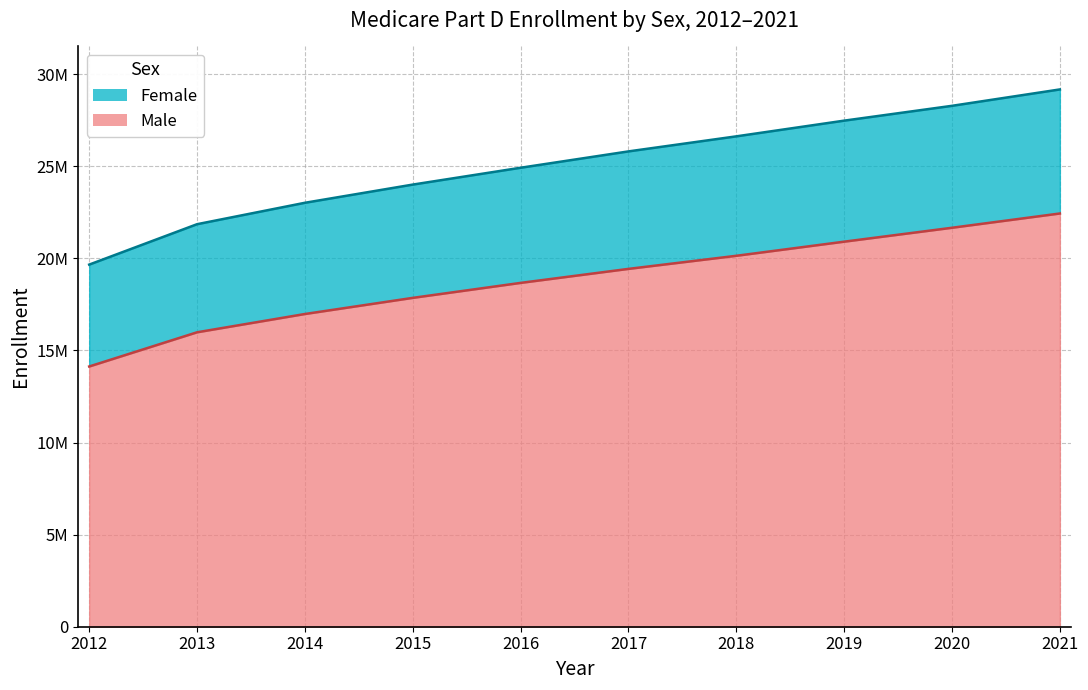

What is the sum of all Male values?

188185075